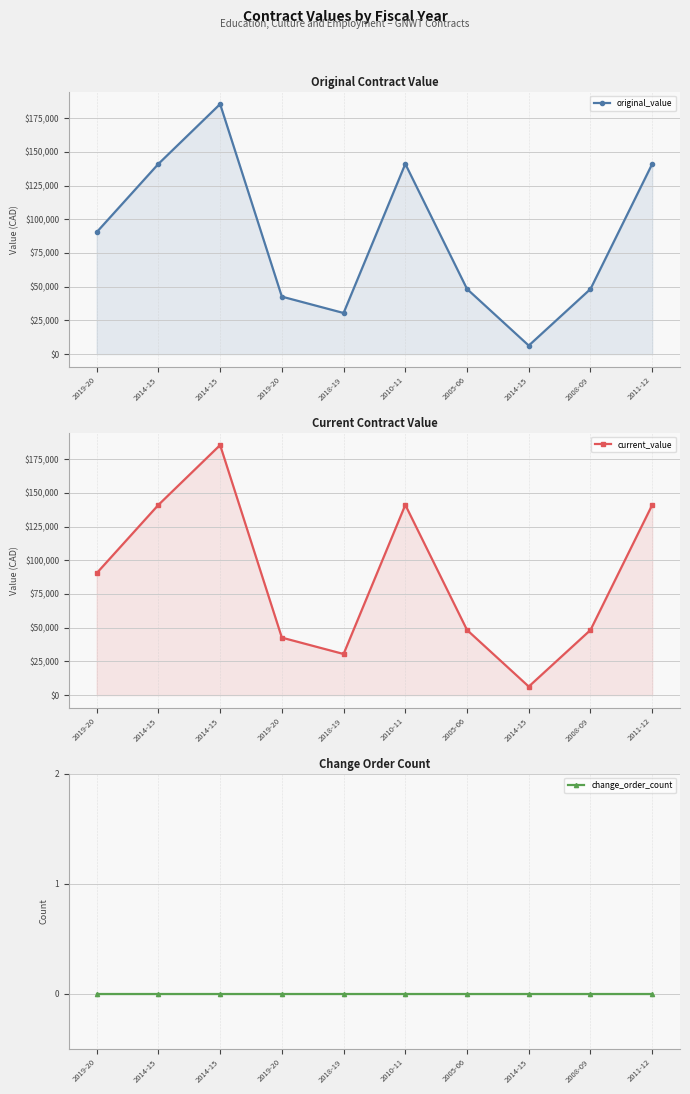

True or false: change_order_count and original_value intersect in this chart.

False